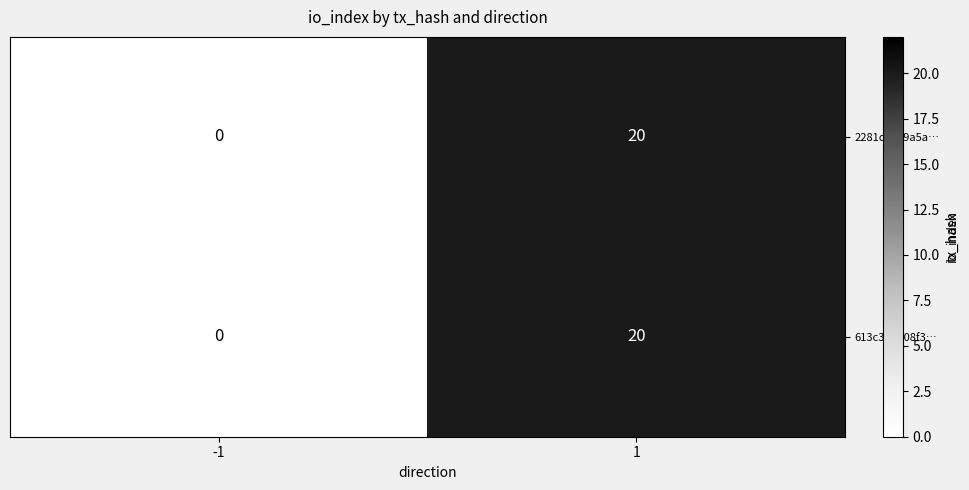

How many values in the 2281c59e9a5a… series are below 20?

1